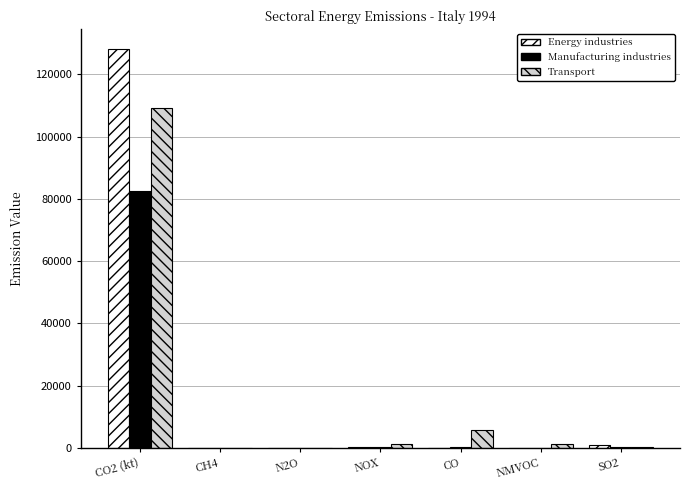

Which category has the highest value across all series?

CO2 (kt)